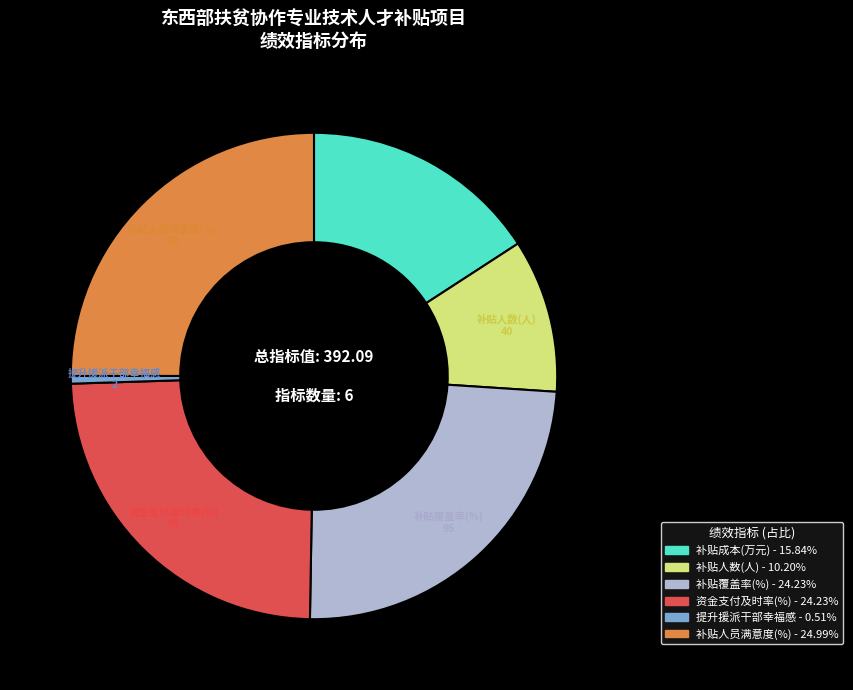

Do 补贴人数(人) and 补贴人员满意度(%) together represent more than half of the pie?

No